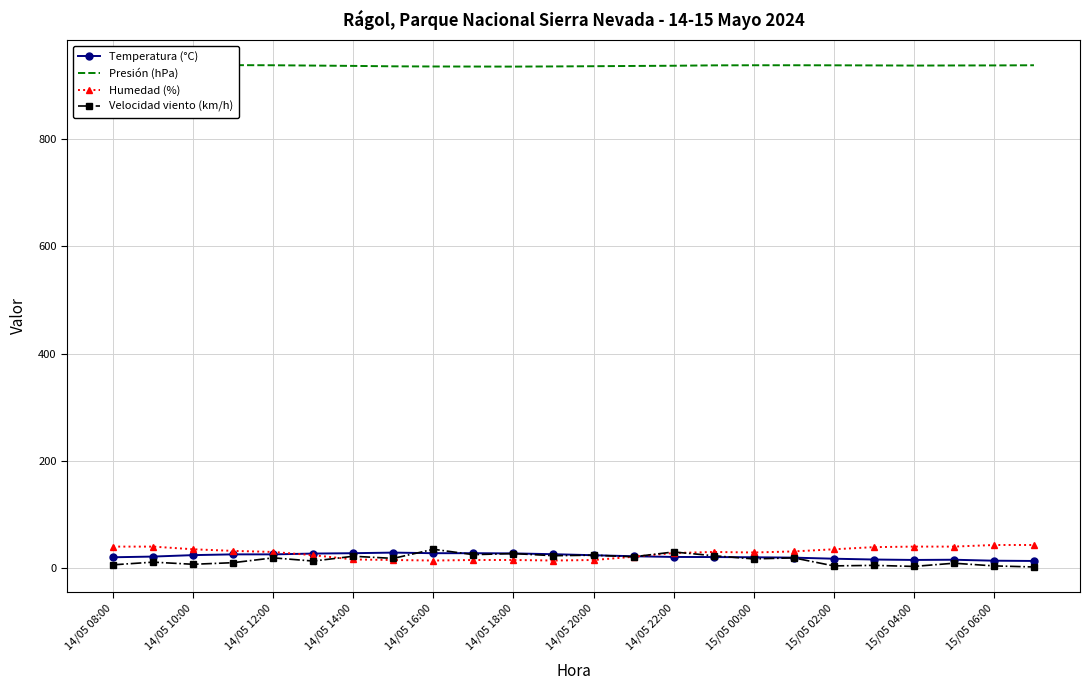

What is the maximum value for Humedad (%)?

43.0